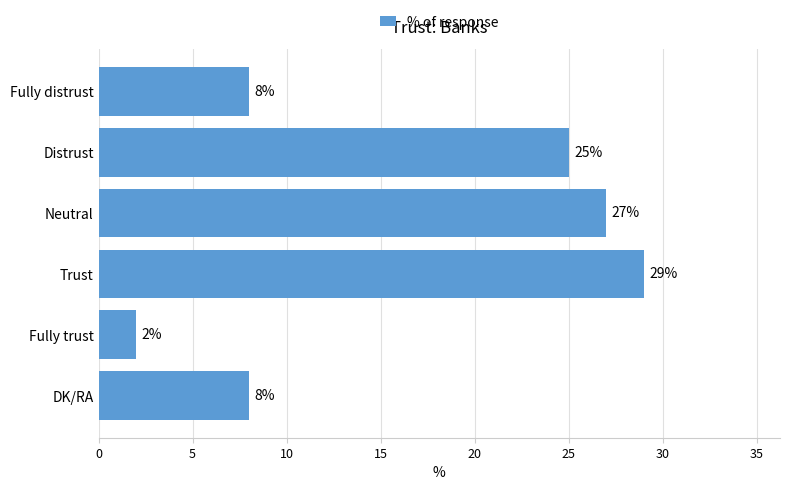

Reading top to bottom, extract all data points from this chart.

Fully distrust=8	Distrust=25	Neutral=27	Trust=29	Fully trust=2	DK/RA=8